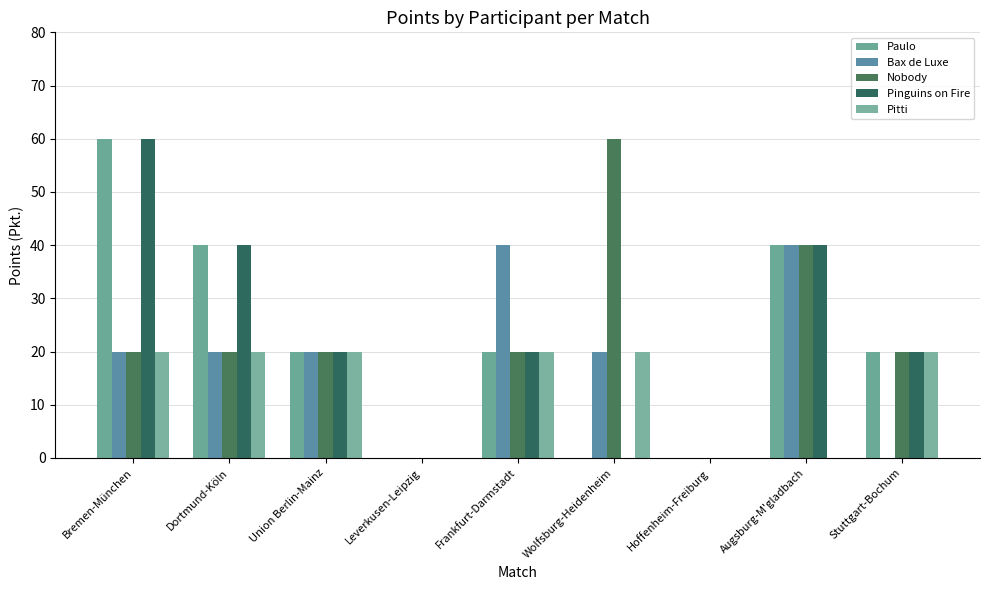

Which category has the highest value in the Pitti series?

Bremen-München